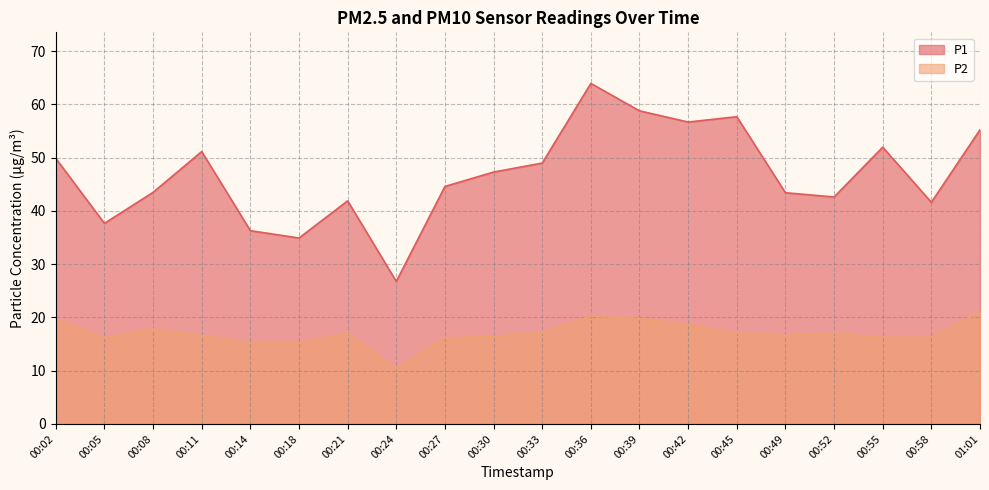

At how many categories does at least one series exceed 62?

1